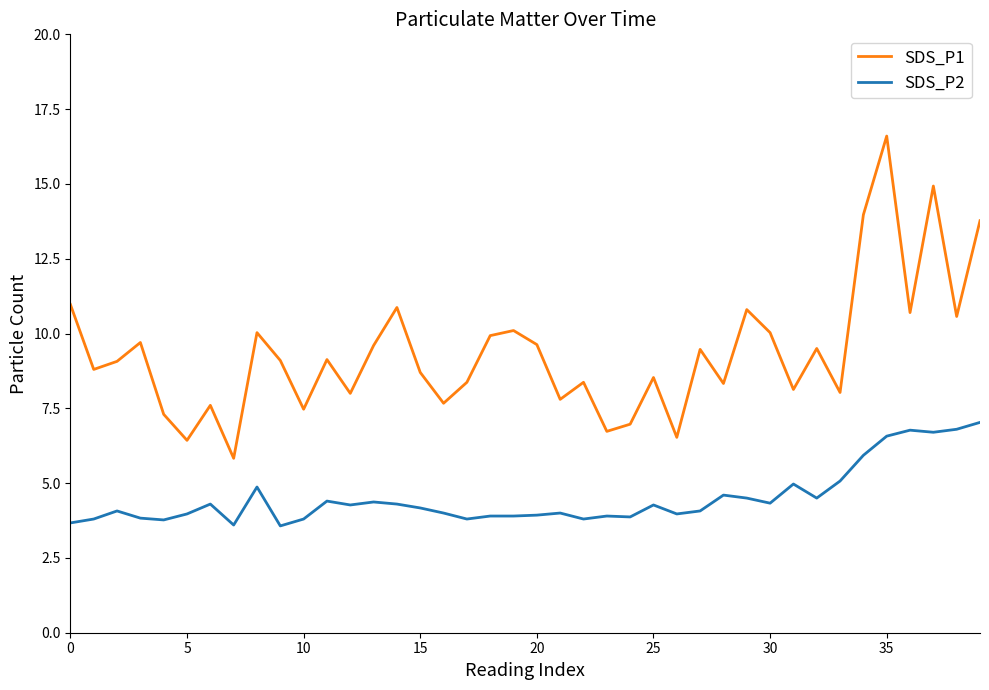

How many lines are shown in the chart?

2